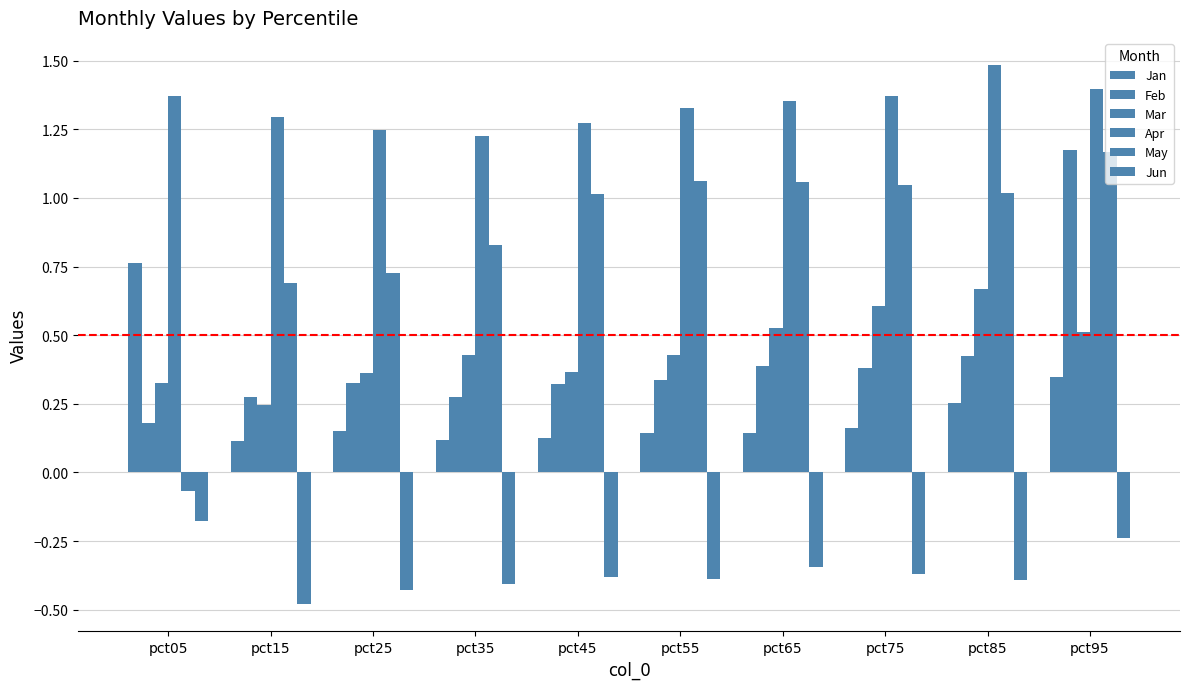

How many bars are there in total?

60